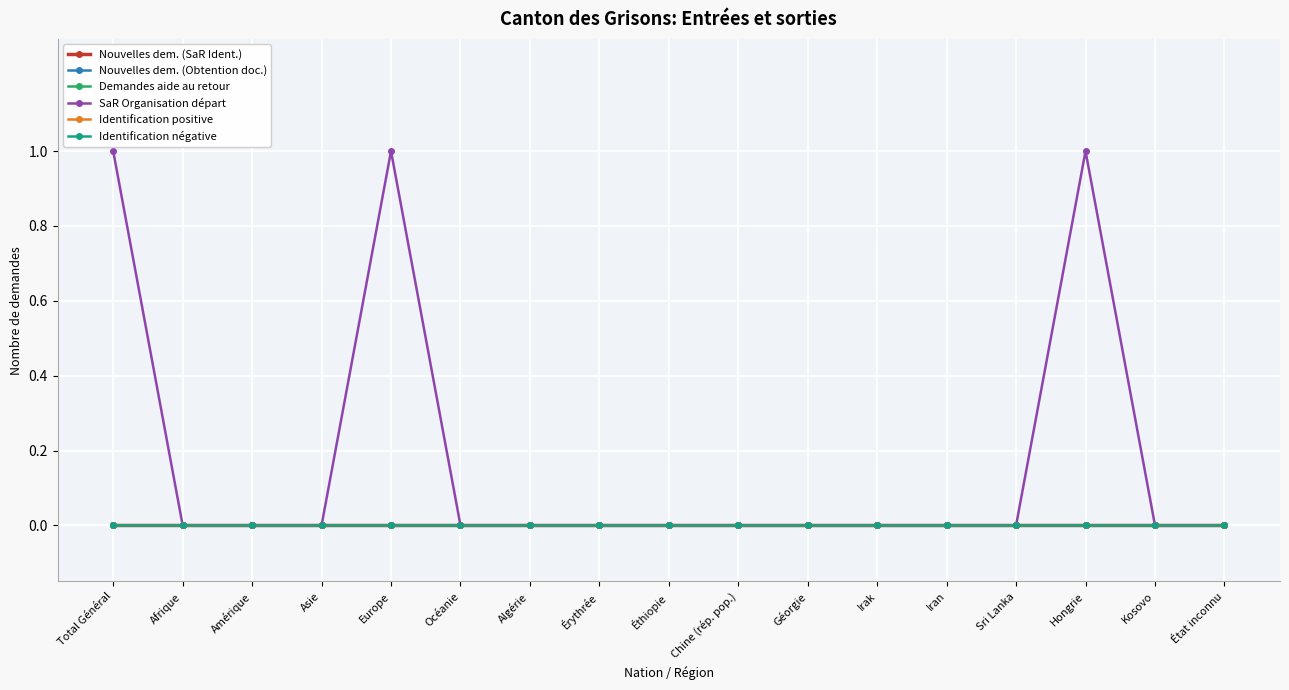

Which category has the lowest value in the SaR Organisation départ series?

Afrique